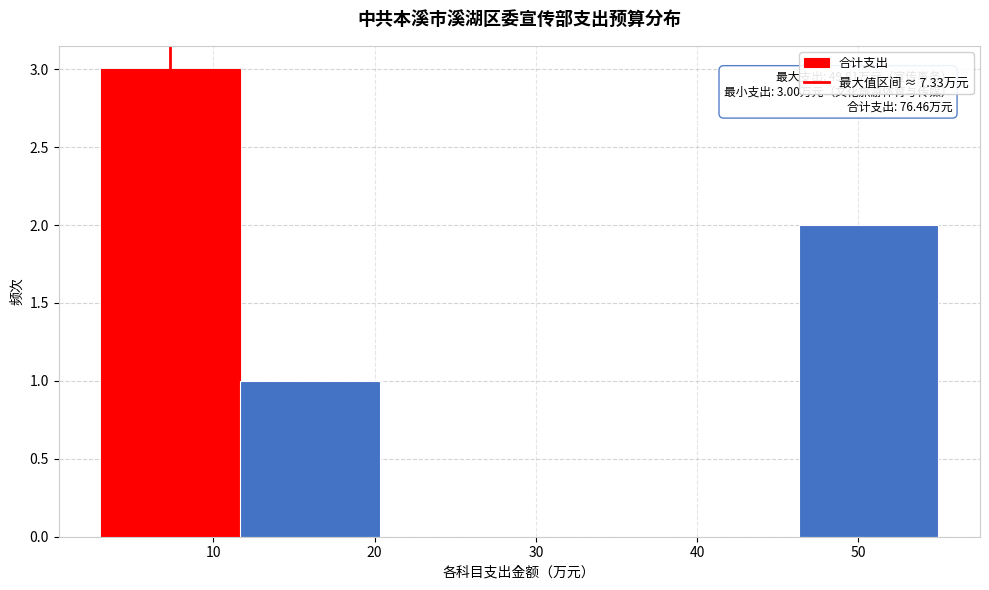

Which range on the x-axis has the tallest bar?

3 to 12